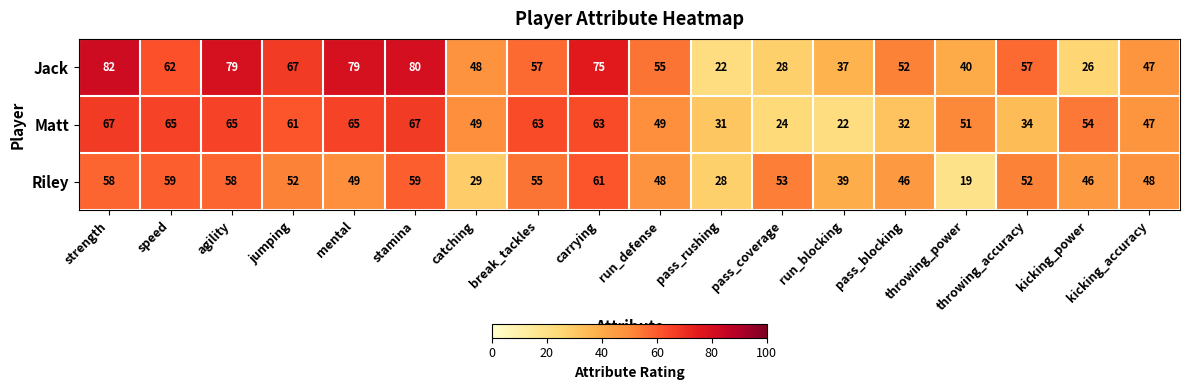

What is the sum of all Riley values?

859